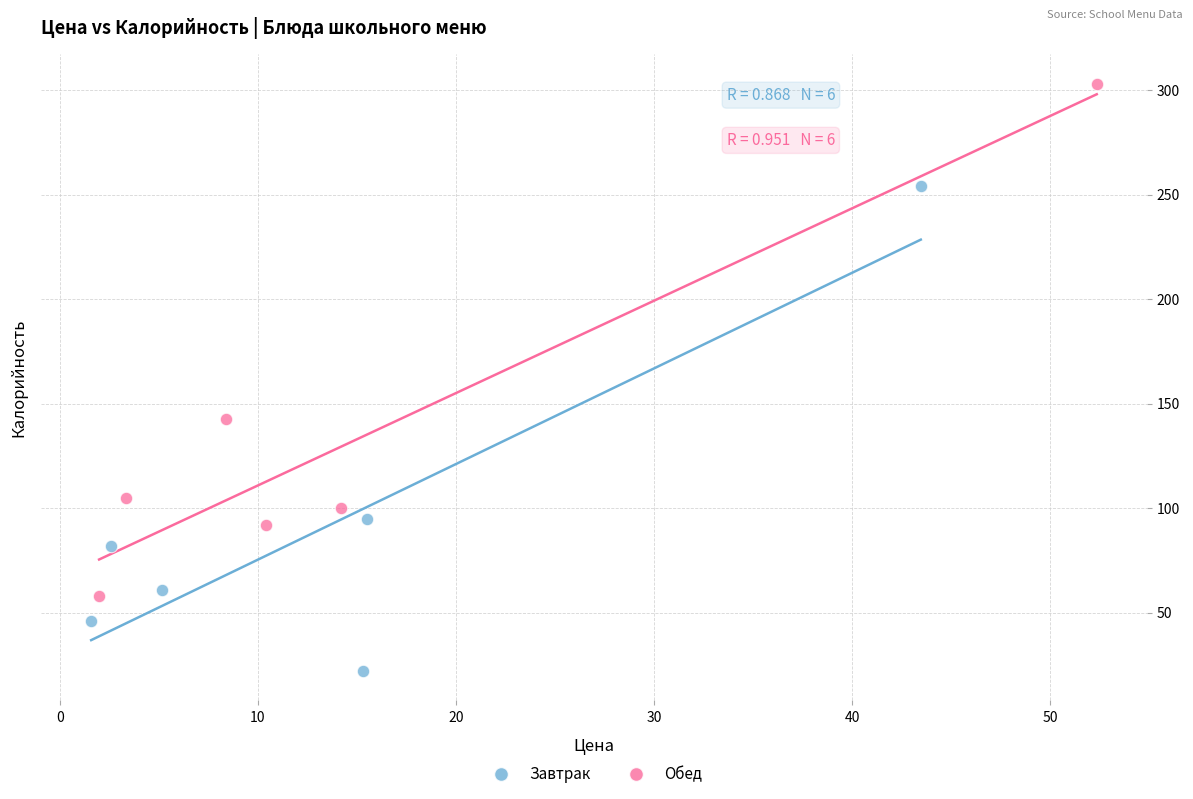

Which series contains the lowest Y value?

Завтрак